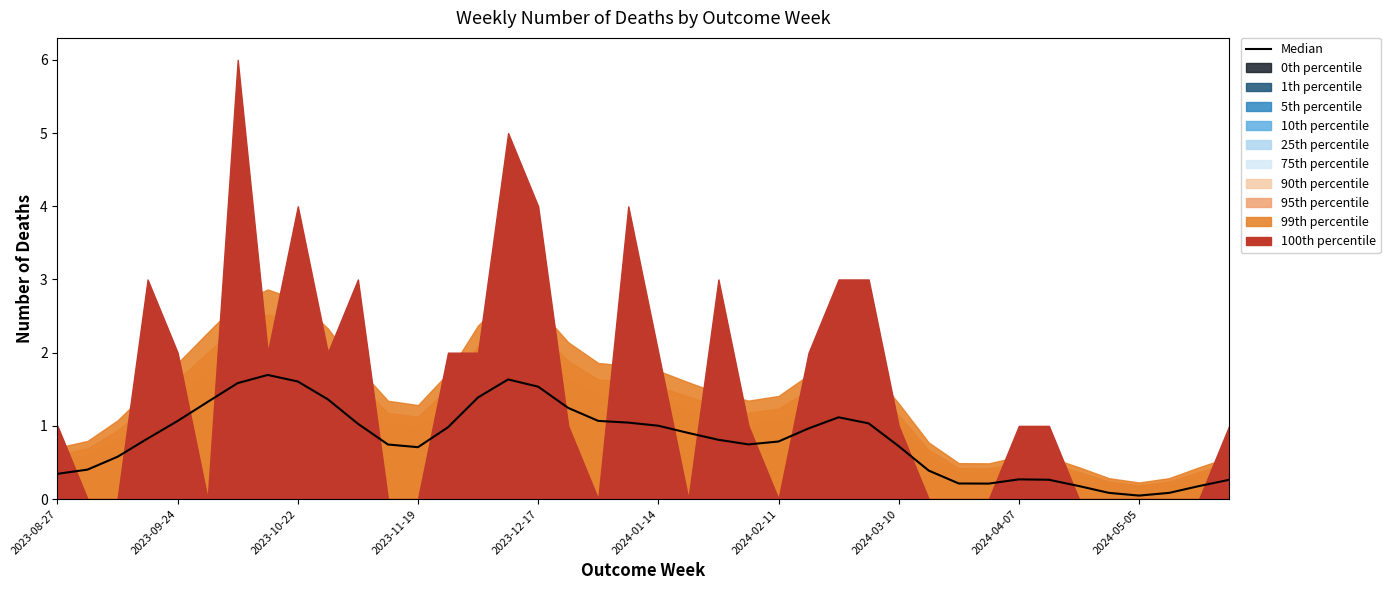

Does the chart display data point markers on the line(s)?

No